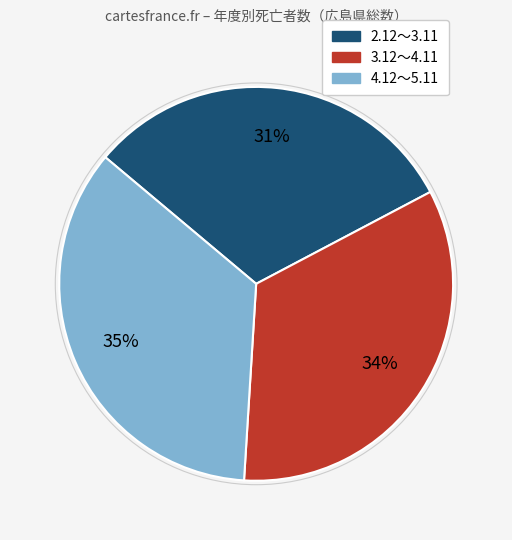

Rank the categories by value from highest to lowest.

4.12～5.11, 3.12～4.11, 2.12～3.11